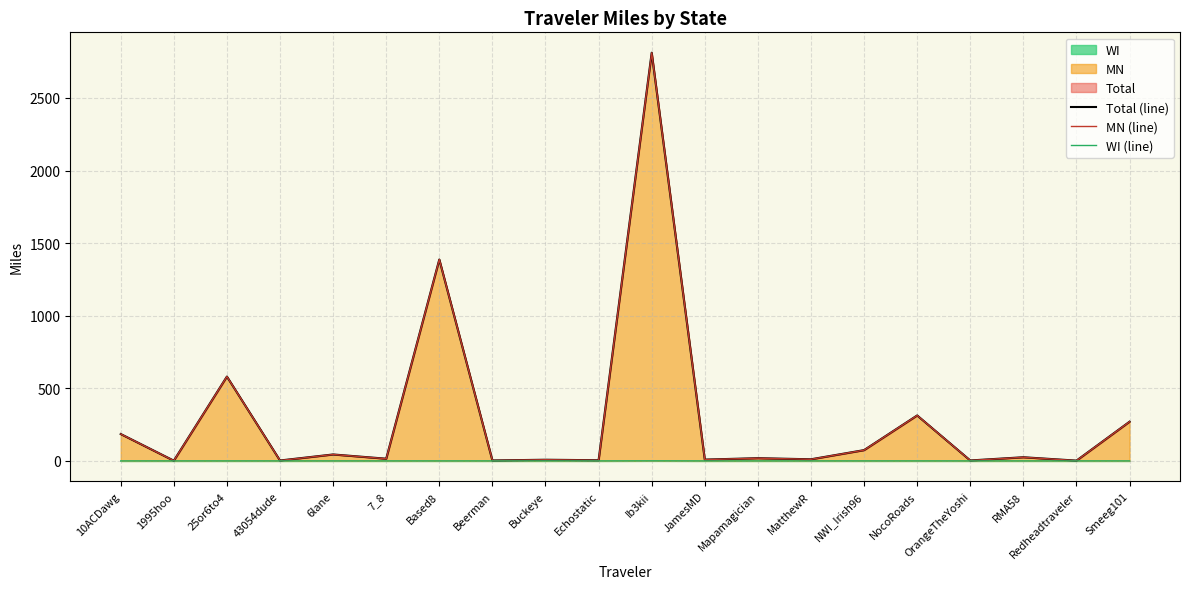

Which series has the largest range (max minus min)?

Total (line)